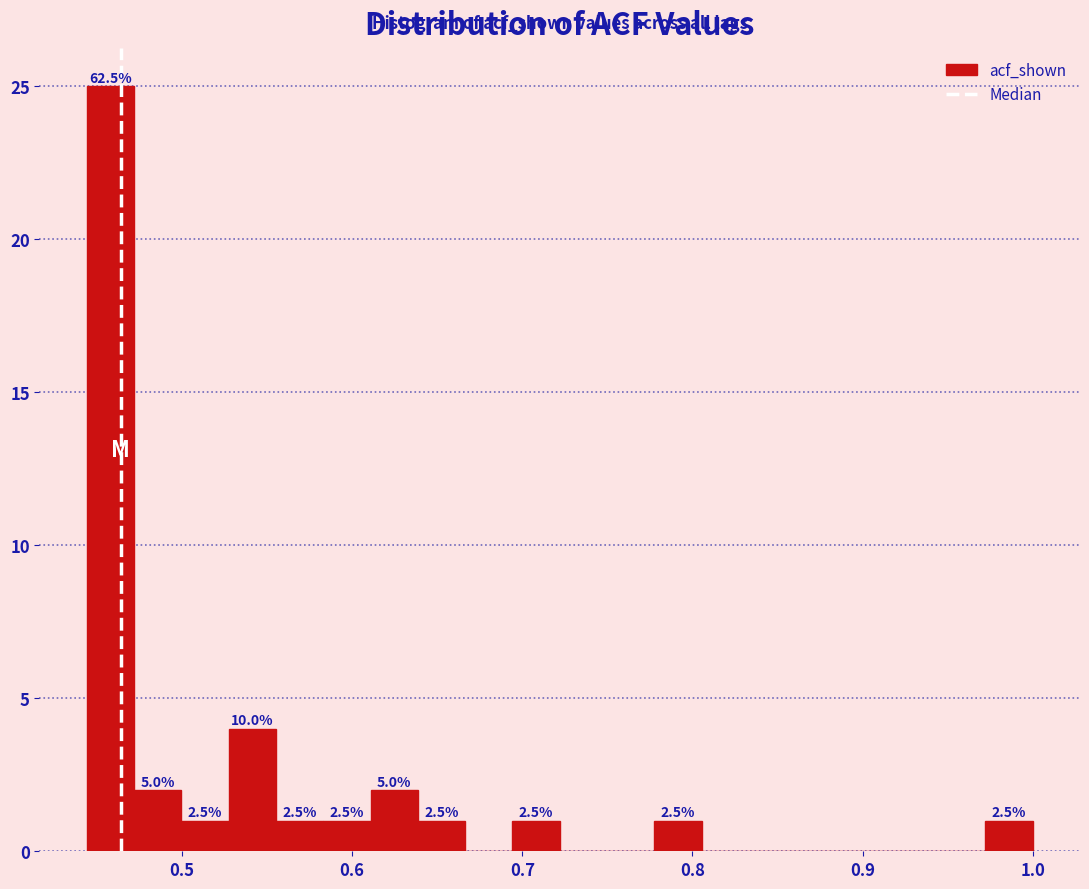

Read against the x-axis, roughly where is the centre of the tallest bar?

0.46